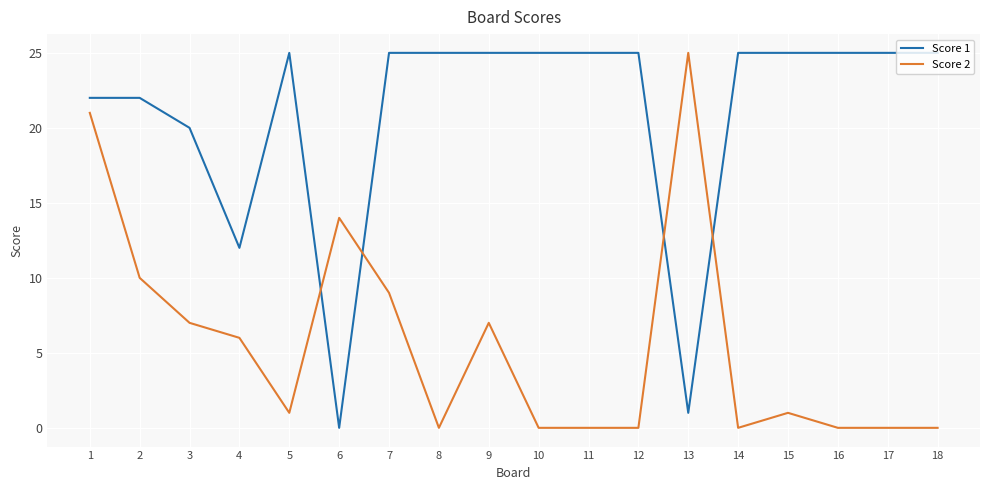

What is the difference between the maximum and minimum values in the Score 2 series?

25